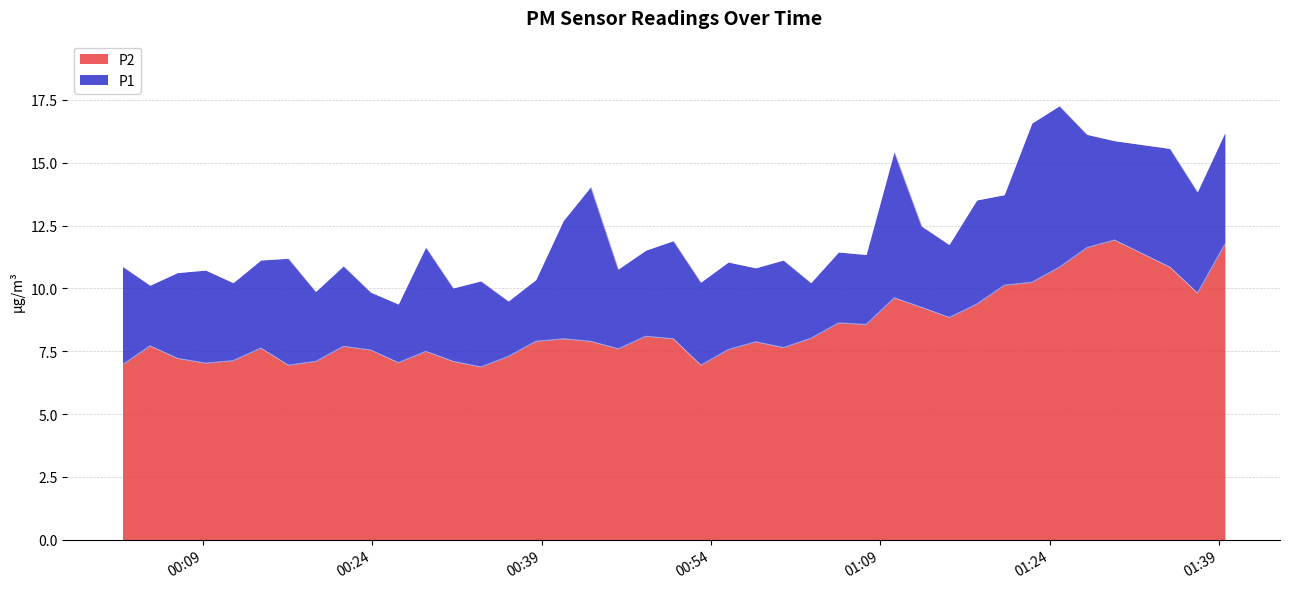

How many data points does each series have?

40